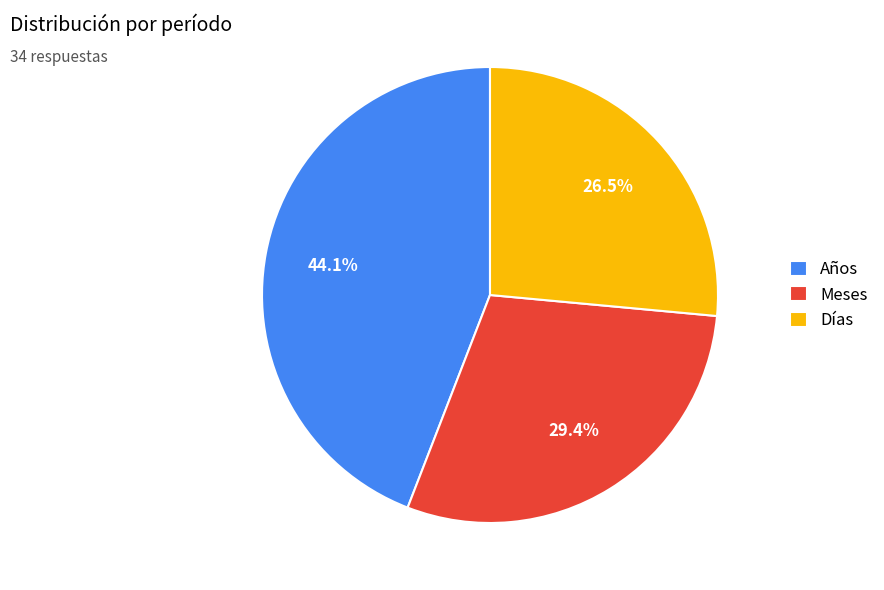

Which slice is the largest?

Años